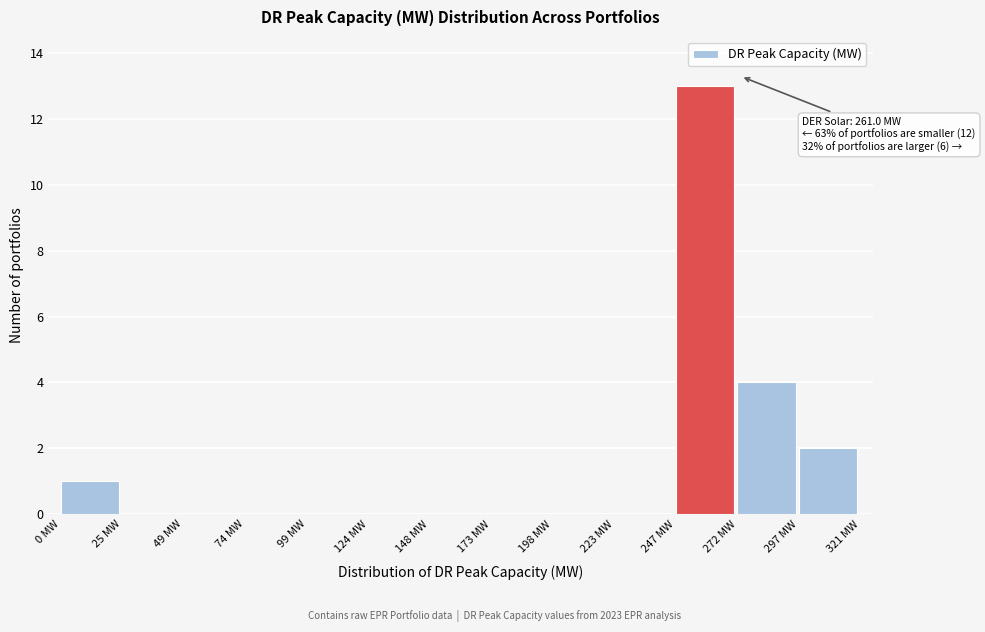

Which range on the x-axis has the tallest bar?

245 to 270